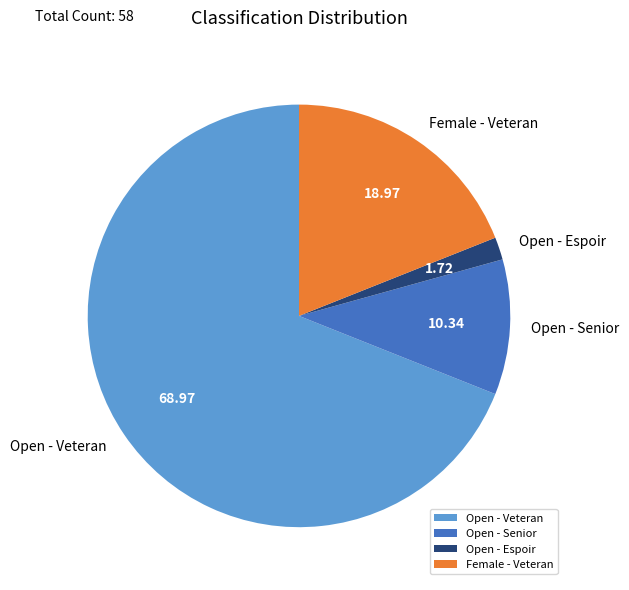

Which slice represents more than half of the pie?

Open - Veteran